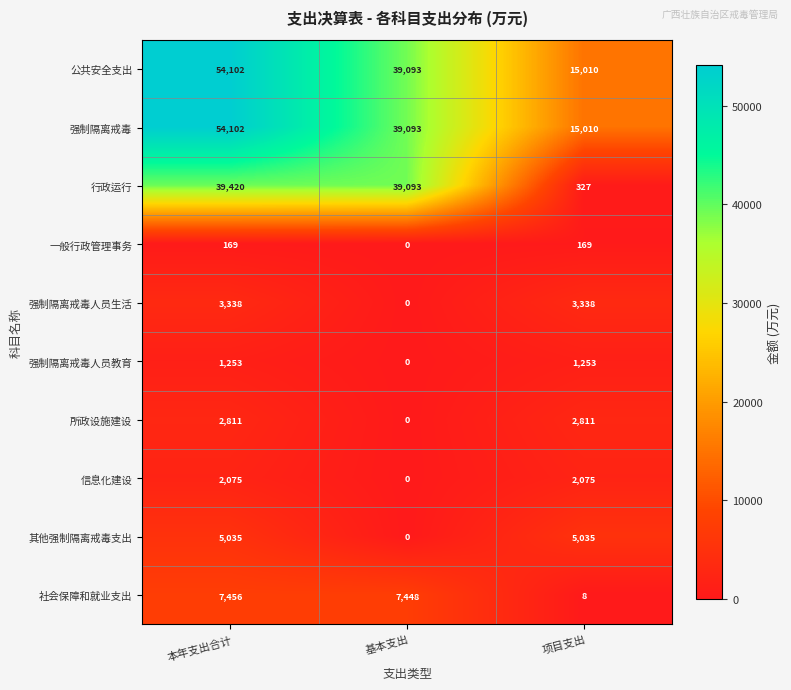

Reading right to left, list all the values displayed in this chart.

公共安全支出: 项目支出=15010	基本支出=39093	本年支出合计=54102
强制隔离戒毒: 项目支出=15010	基本支出=39093	本年支出合计=54102
行政运行: 项目支出=327	基本支出=39093	本年支出合计=39420
一般行政管理事务: 项目支出=169	基本支出=0	本年支出合计=169
强制隔离戒毒人员生活: 项目支出=3338	基本支出=0	本年支出合计=3338
强制隔离戒毒人员教育: 项目支出=1253	基本支出=0	本年支出合计=1253
所政设施建设: 项目支出=2811	基本支出=0	本年支出合计=2811
信息化建设: 项目支出=2075	基本支出=0	本年支出合计=2075
其他强制隔离戒毒支出: 项目支出=5035	基本支出=0	本年支出合计=5035
社会保障和就业支出: 项目支出=8	基本支出=7448	本年支出合计=7456